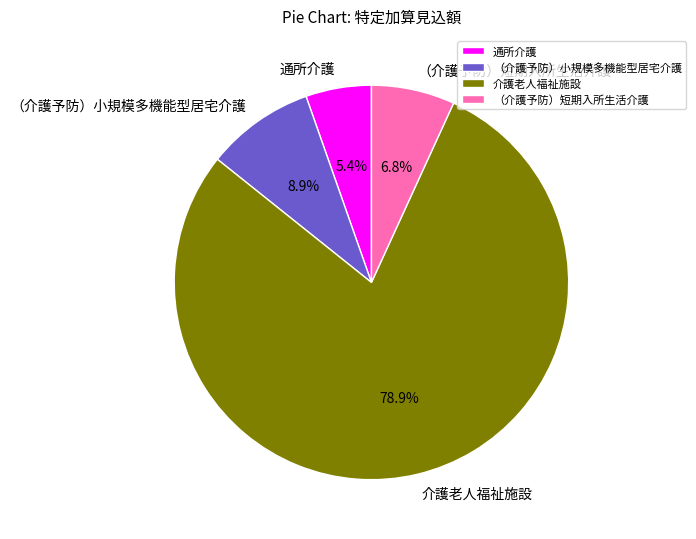

Do （介護予防）小規模多機能型居宅介護 and （介護予防）短期入所生活介護 together represent more than half of the pie?

No